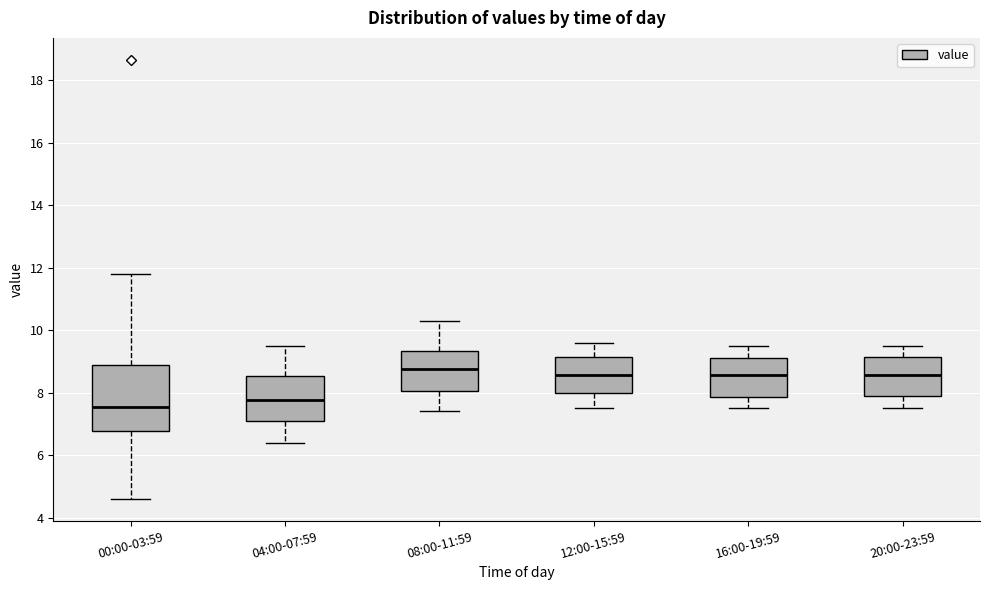

Comparing the boxes themselves (not the whiskers), which one is the tallest?

00:00-03:59